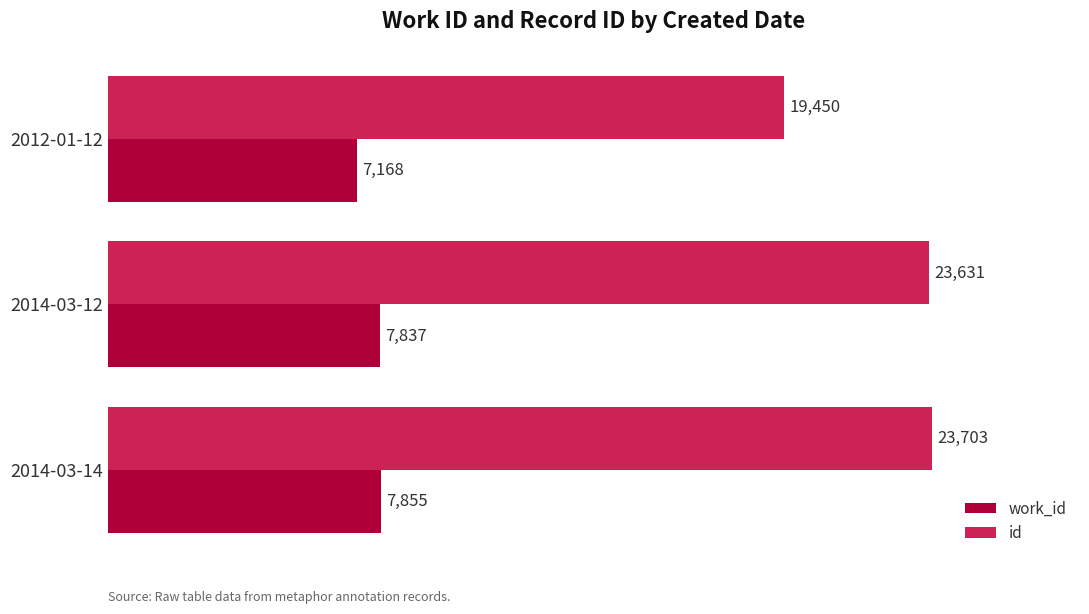

How many values in the id series are below 23631?

1